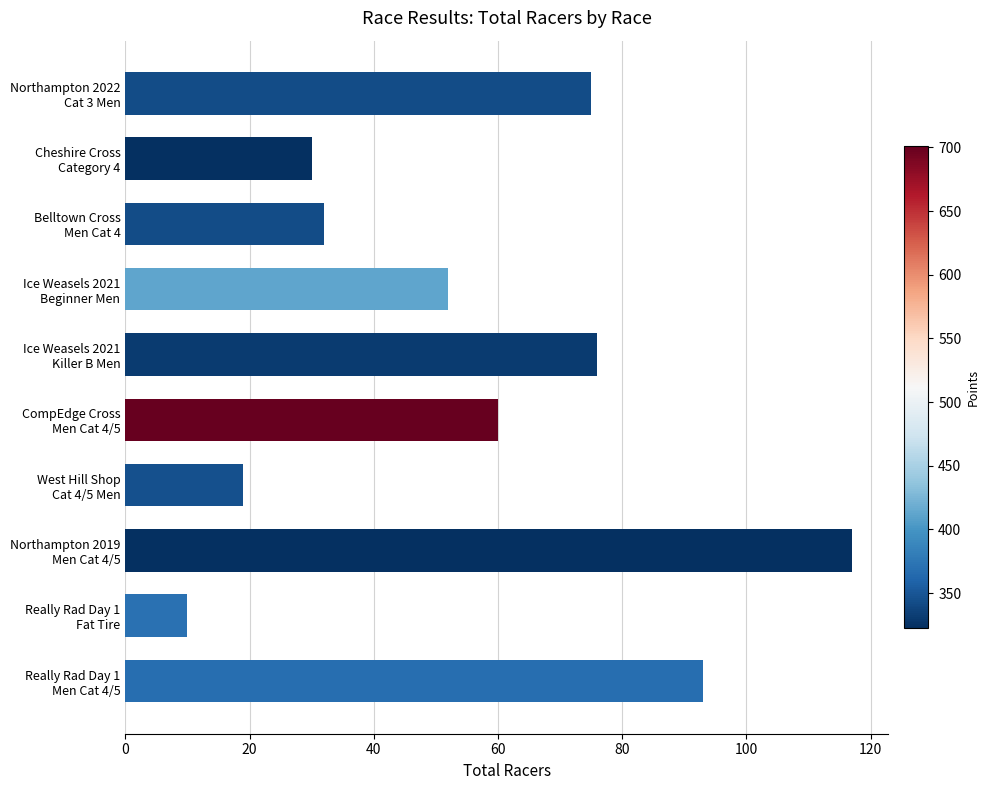

What is the minimum value shown in the chart?

10